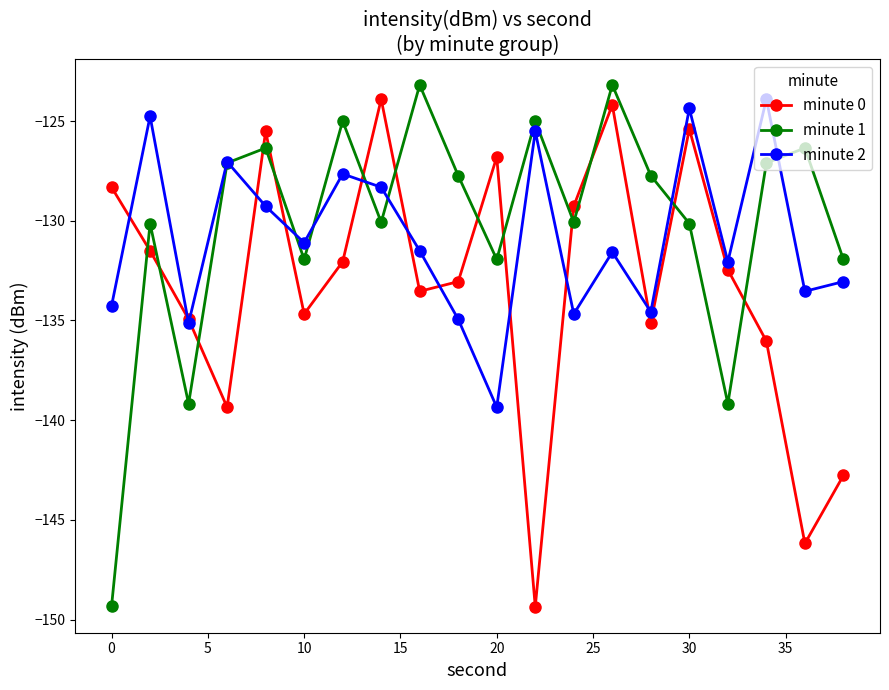

What is the value of the minute 0 point at the 11th from the left?

-126.8